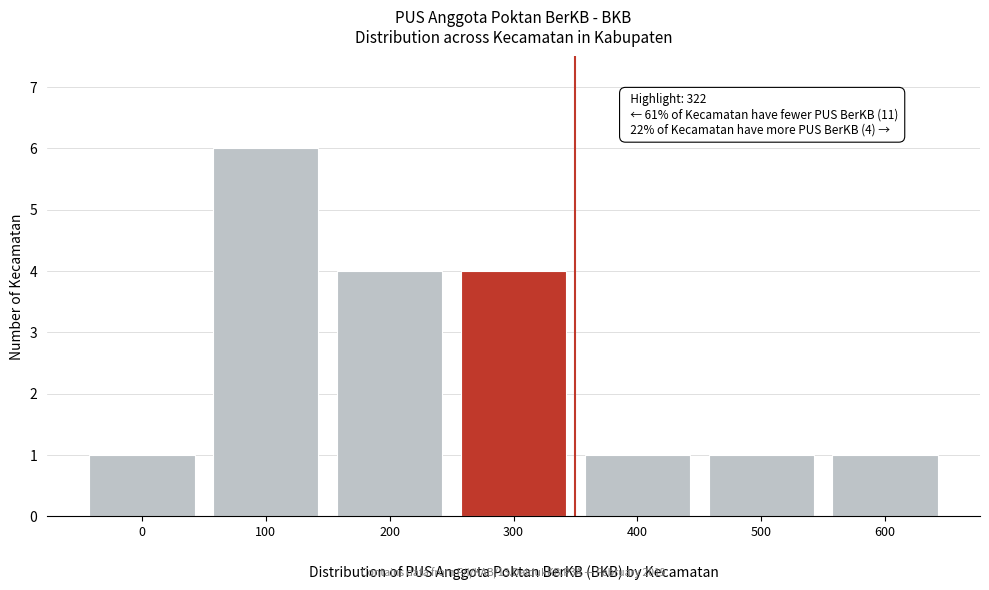

Reading left to right, extract all data points from this chart.

1	6	4	4	1	1	1